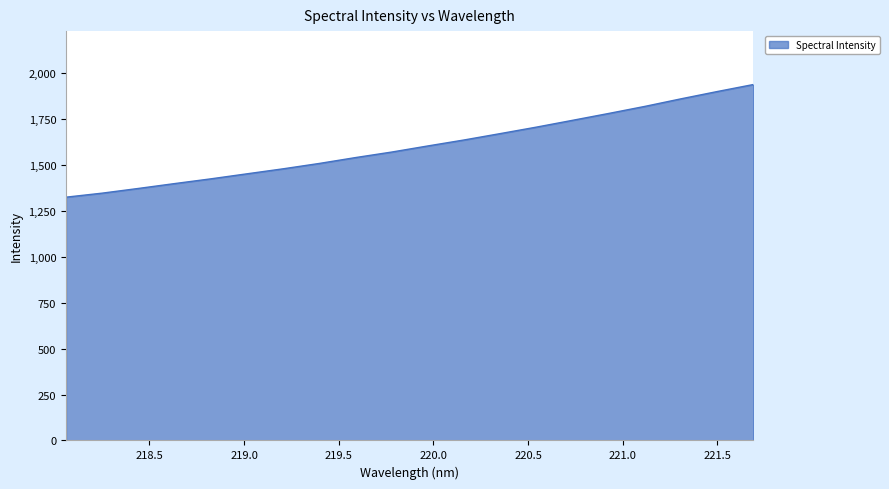

True or false: there are more than 1 points higher than both neighbors.

False